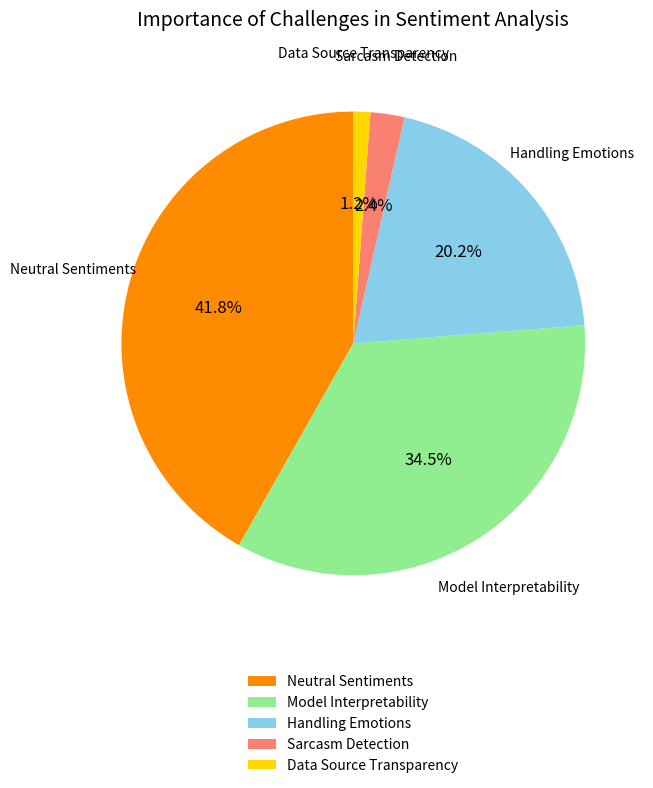

What portion of the pie excludes Sarcasm Detection?

97.6%